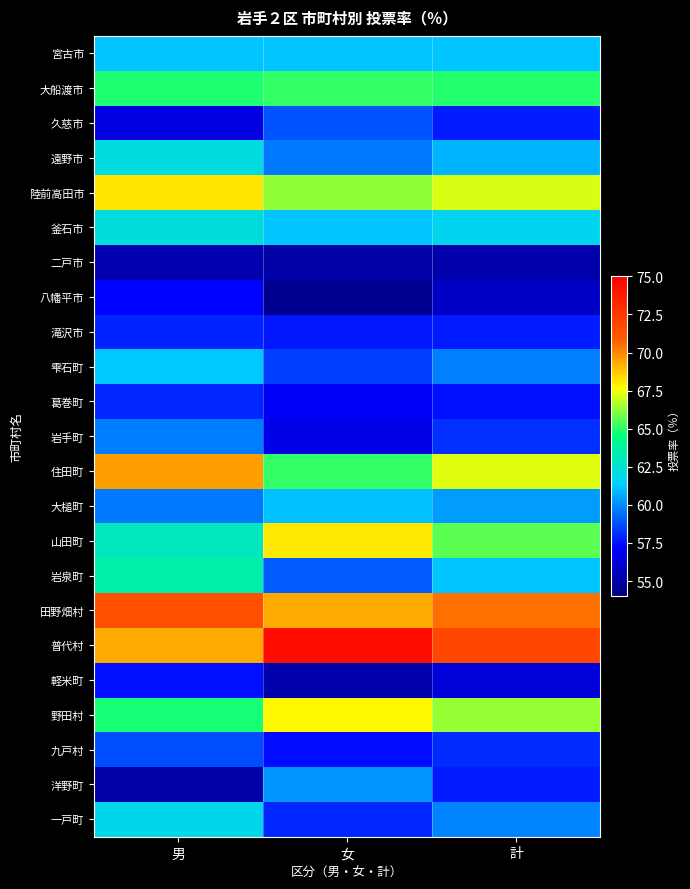

Between 男 and 計, which is larger?

男